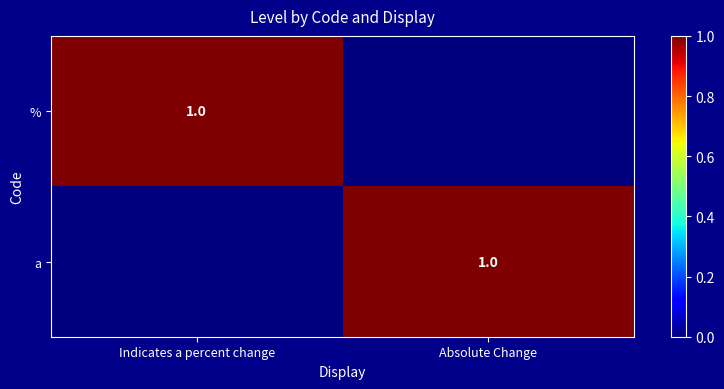

True or false: % has a value of 0 at Indicates a percent change.

False